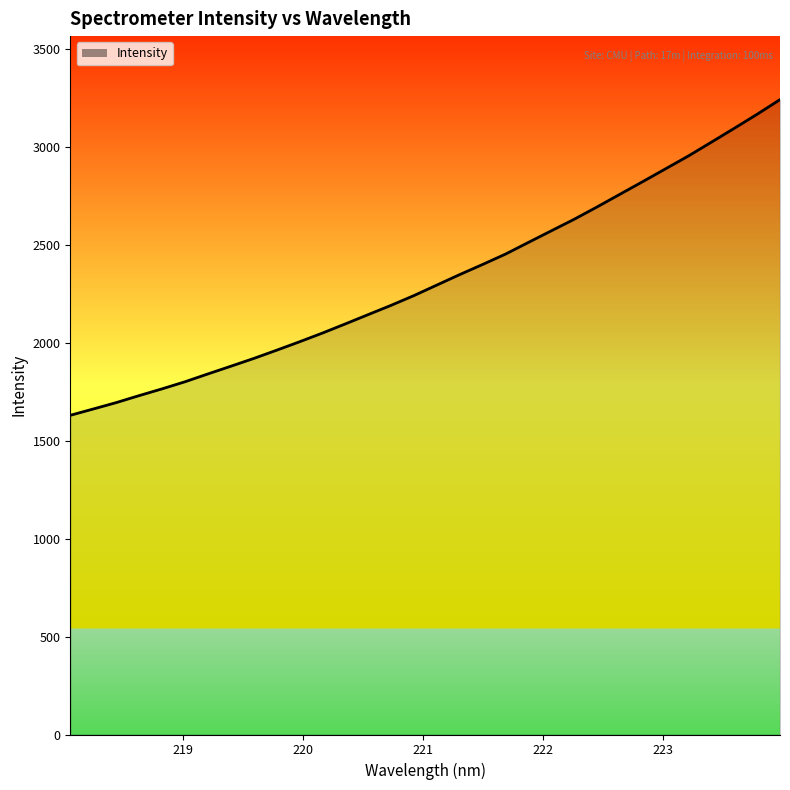

What is the maximum value shown in the chart?

3243.8